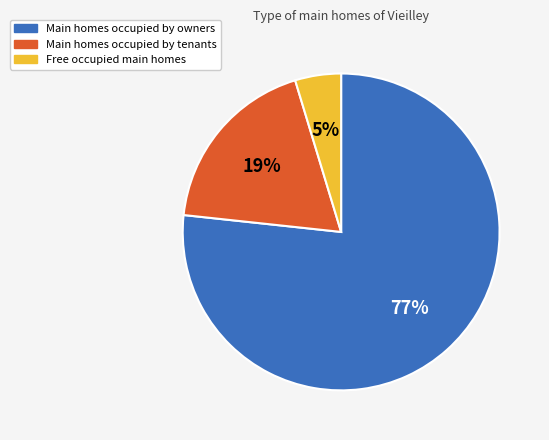

Is there a majority slice in this chart?

Yes